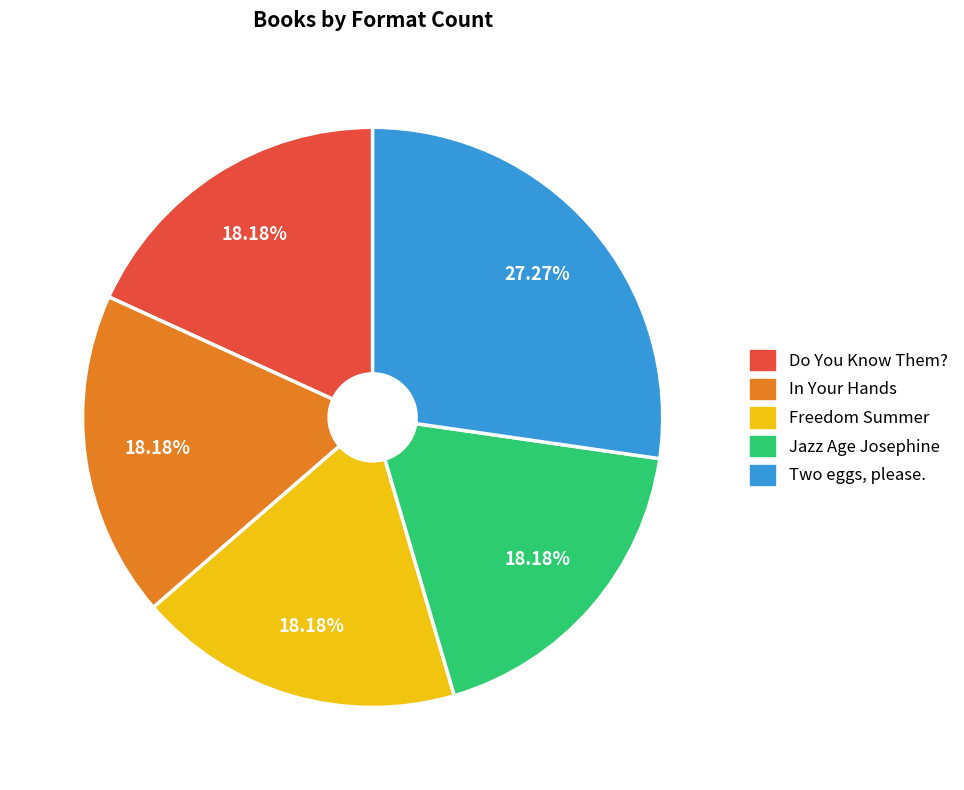

Do Two eggs, please. and Freedom Summer together represent more than half of the pie?

No